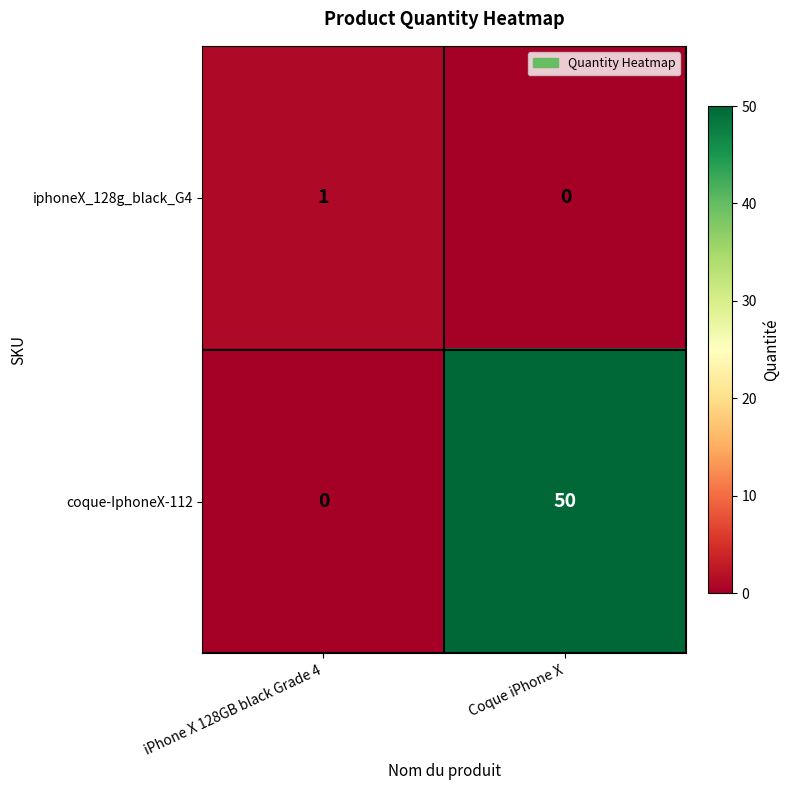

How many values in coque-IphoneX-112 are above zero?

1